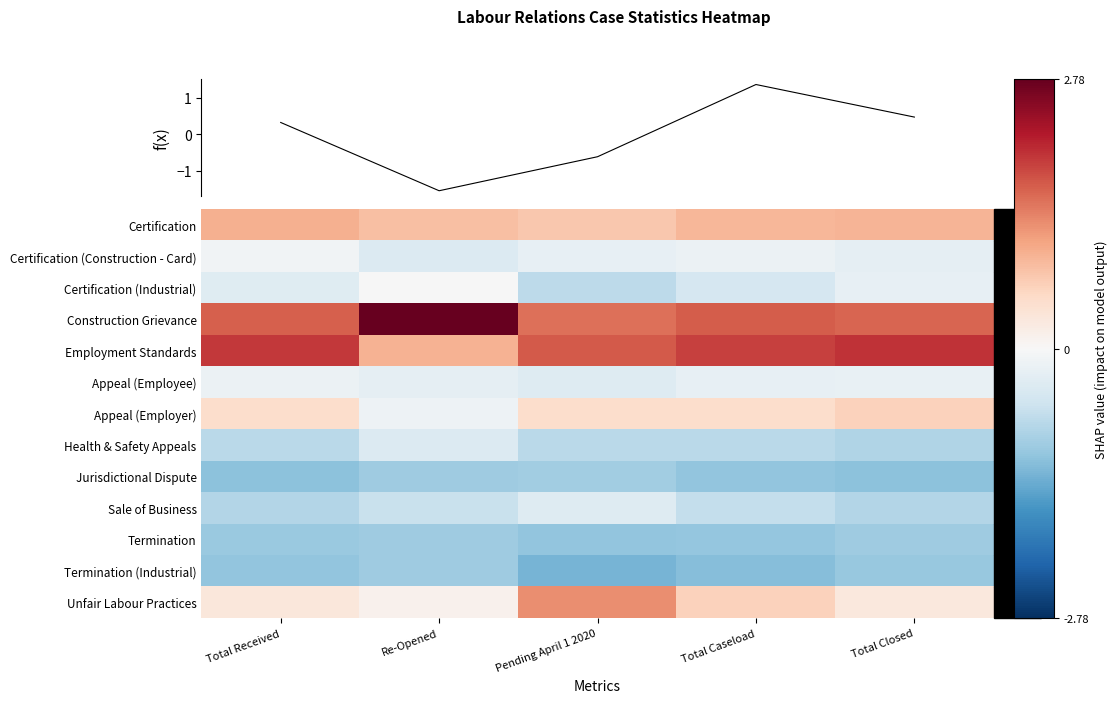

What is the difference between the maximum and minimum values in the Sale of Business series?

0.5